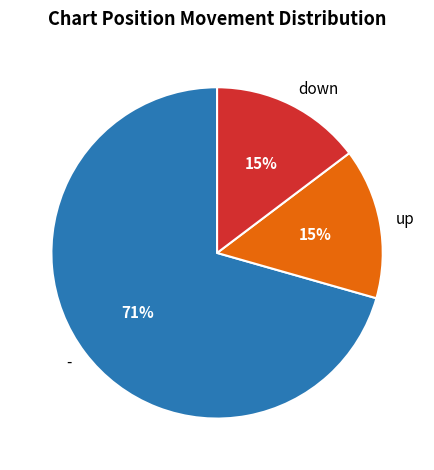

To the nearest percent, what is the average slice percentage?

33%